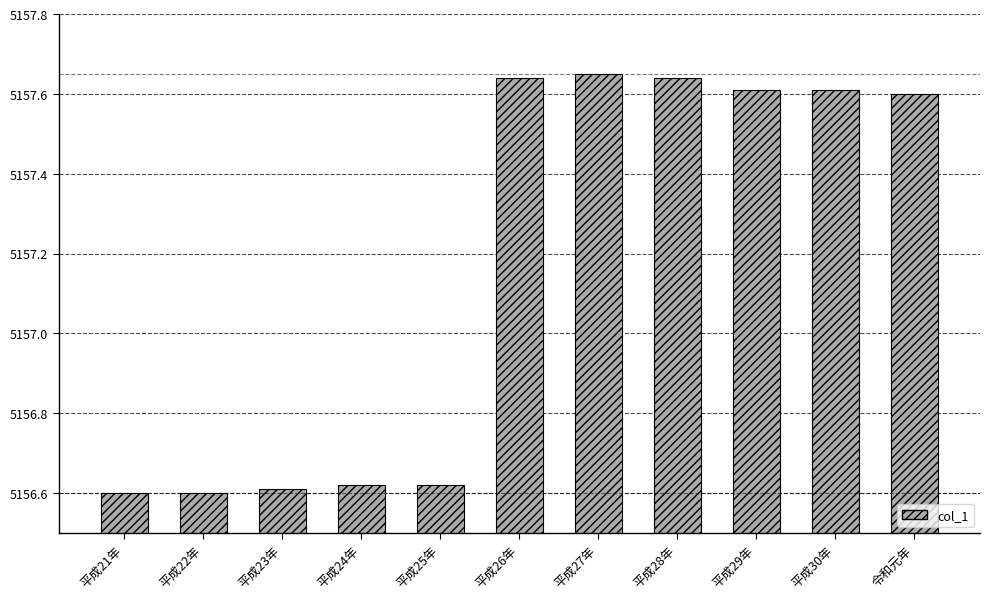

The value at 平成21年 is 7337.2. True or false?

False